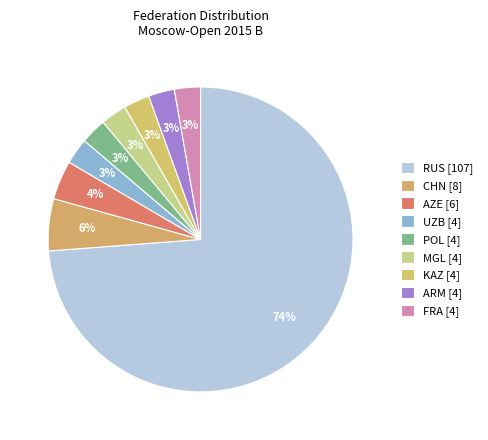

Which category accounts for the majority?

RUS